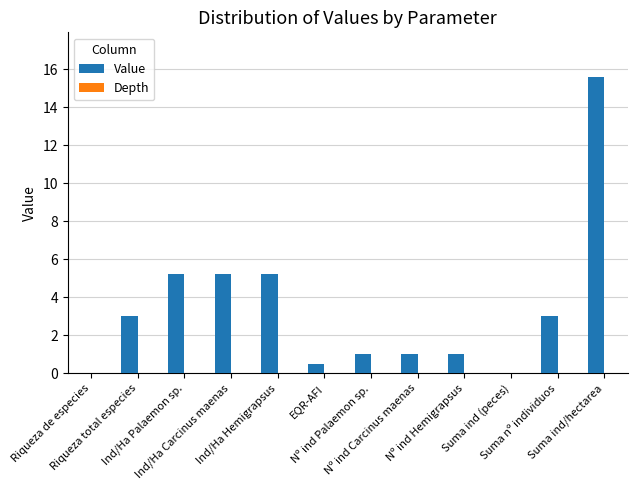

What is the maximum value shown in the chart?

15.6